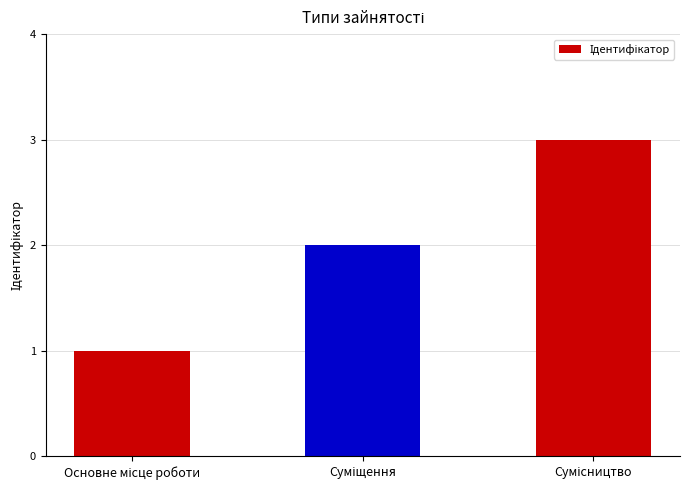

What is the sum of all values?

6